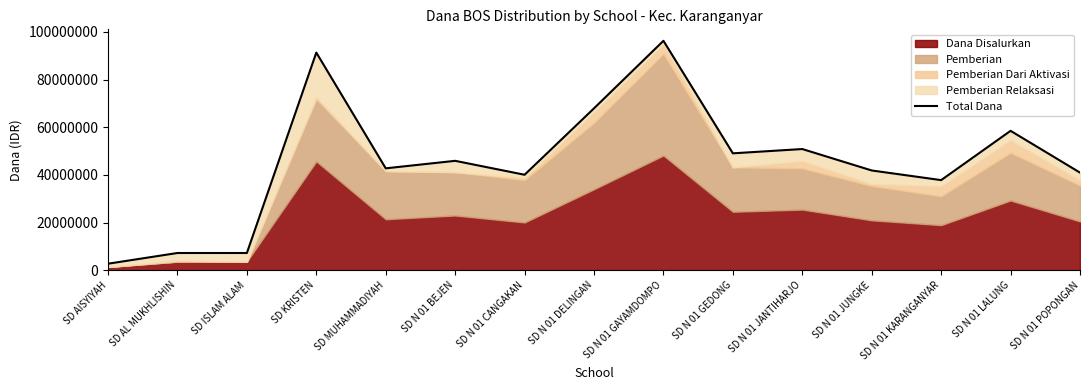

Reading right to left, transcribe all the data shown in this chart.

SD N 01 POPONGAN=40950000	SD N 01 LALUNG=58500000	SD N 01 KARANGANYAR=37800000	SD N 01 JUNGKE=41850000	SD N 01 JANTIHARJO=50850000	SD N 01 GEDONG=49050000	SD N 01 GAYAMDOMPO=96300000	SD N 01 DELINGAN=67950000	SD N 01 CANGAKAN=40050000	SD N 01 BEJEN=45900000	SD MUHAMMADIYAH=42750000	SD KRISTEN=91350000	SD ISLAM ALAM=7200000	SD AL MUKHLISHIN=7200000	SD AISYIYAH=2700000